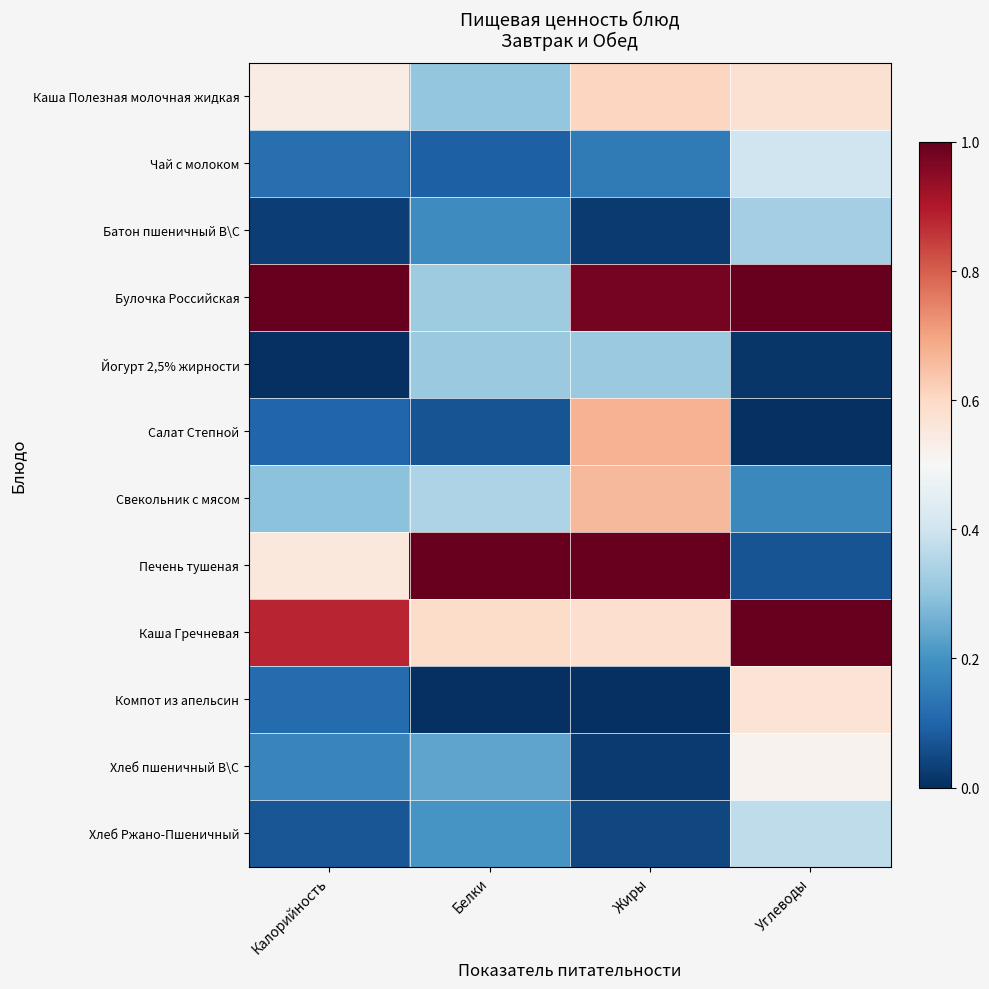

Between Белки and Углеводы, which is larger?

Углеводы